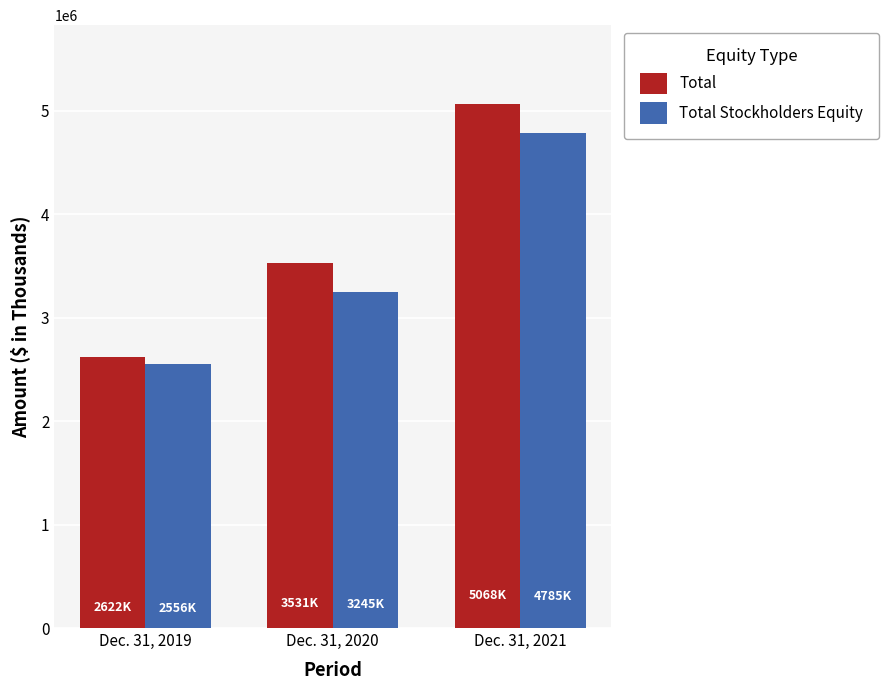

Count the Total Stockholders Equity values in the range 2556177 to 4784579.

3